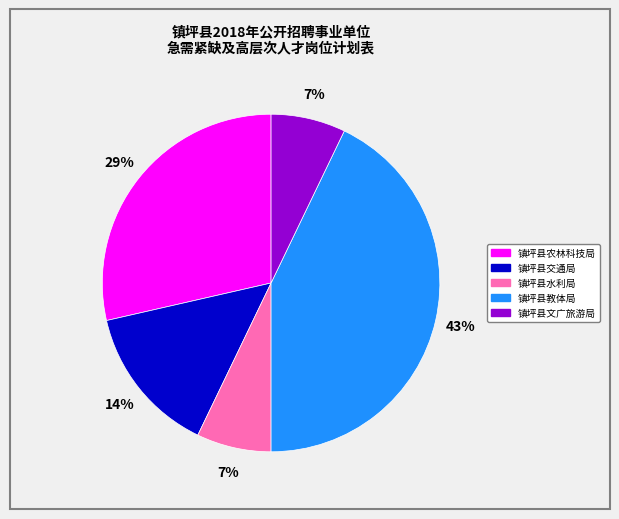

What percentage is the 镇坪县教体局 slice, to the nearest percent?

43%